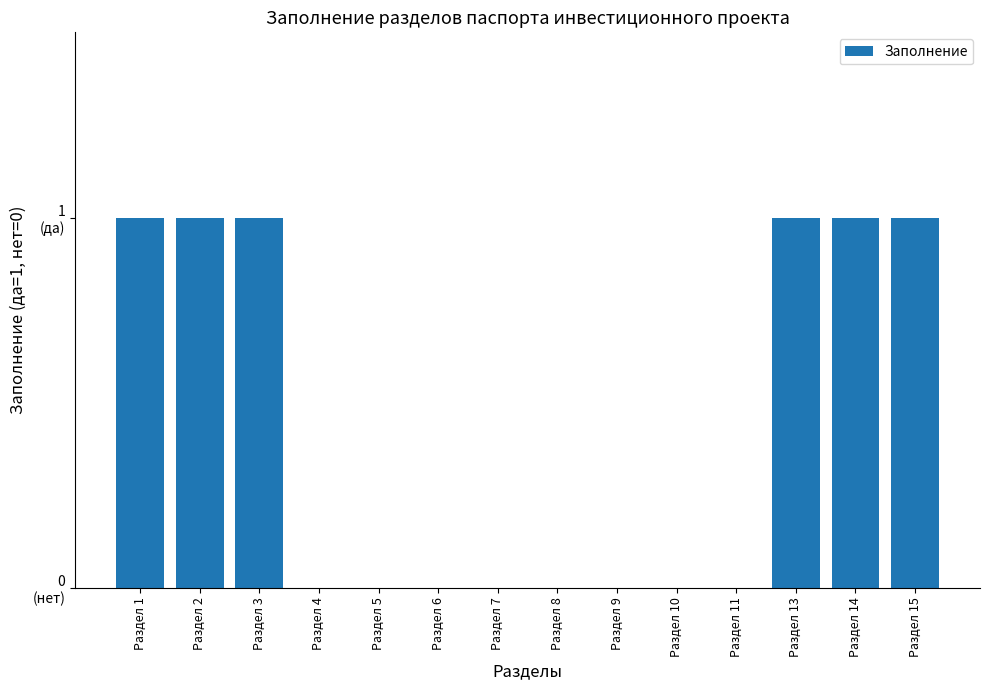

Rank the categories by value from highest to lowest.

Раздел 1, Раздел 2, Раздел 3, Раздел 13, Раздел 14, Раздел 15, Раздел 4, Раздел 5, Раздел 6, Раздел 7, Раздел 8, Раздел 9, Раздел 10, Раздел 11